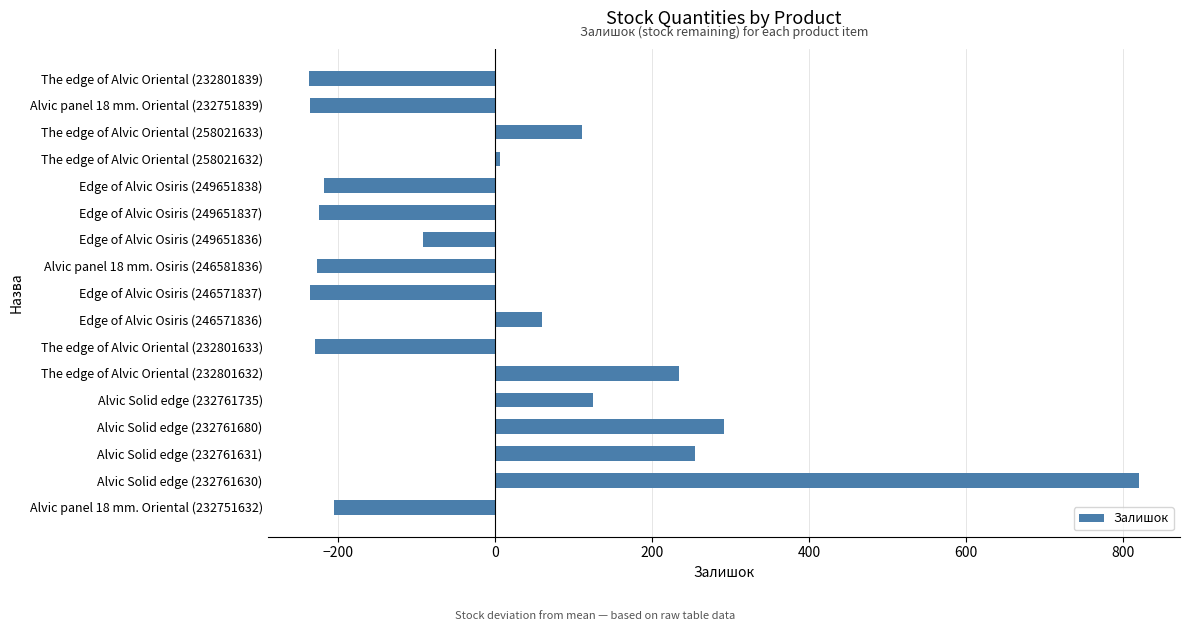

What is the sum of the values at The edge of Alvic Oriental (232801633) and Alvic panel 18 mm. Oriental (232751632)?

-434.2